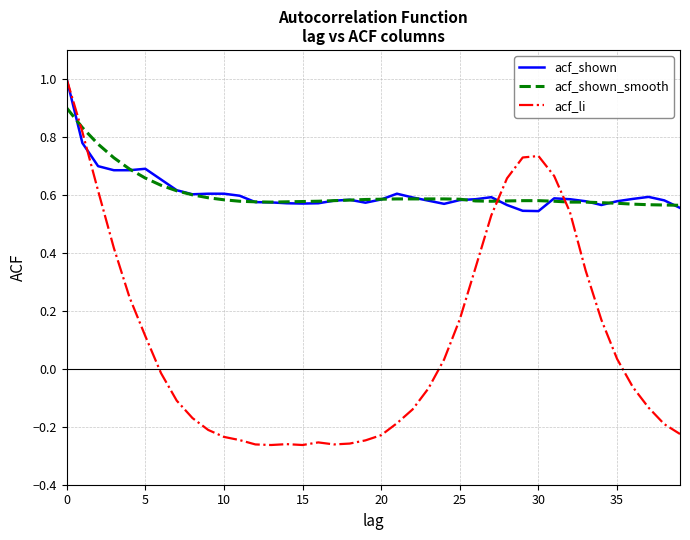

What is the maximum value shown in the chart?

1.0